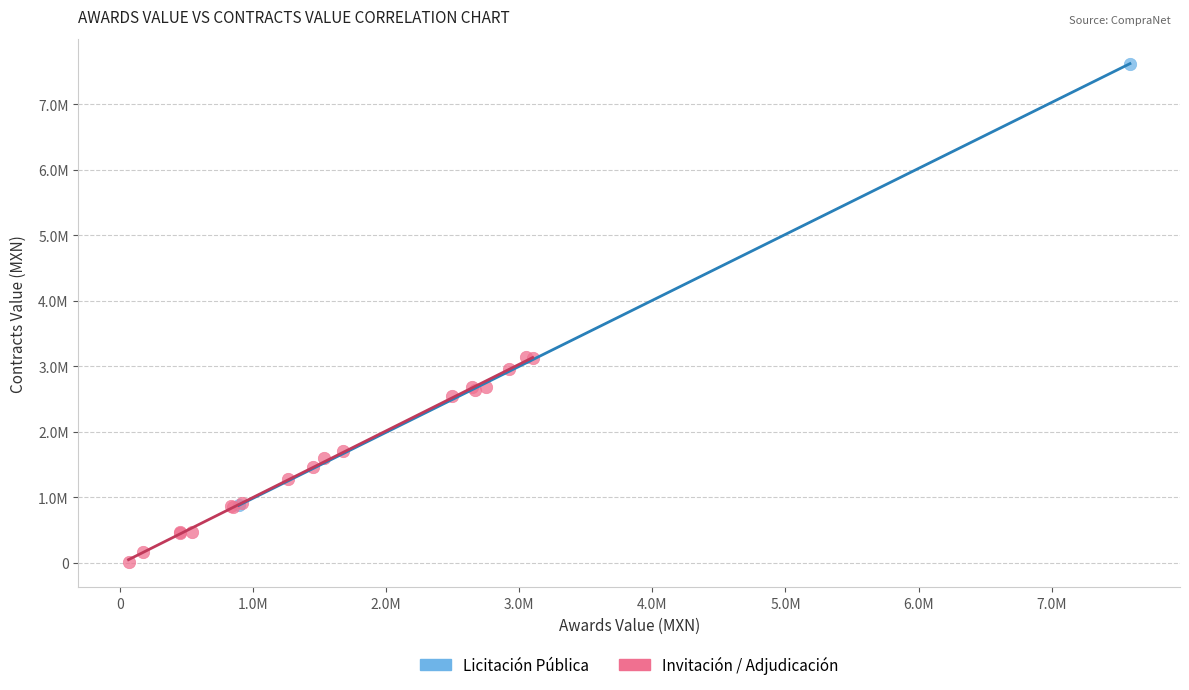

What are all the series names shown in the legend?

Licitación Pública, Invitación / Adjudicación